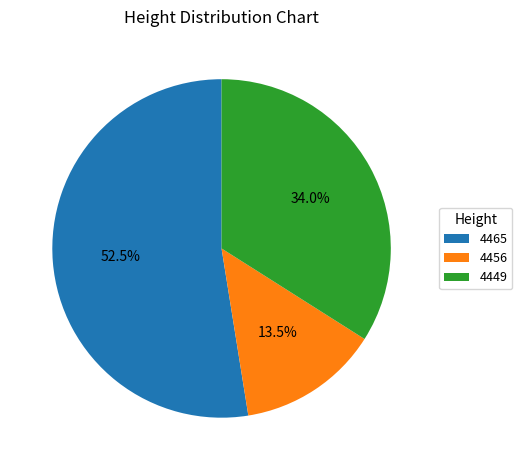

What is the ratio of the value at 4456 to the value at 4465?

0.3